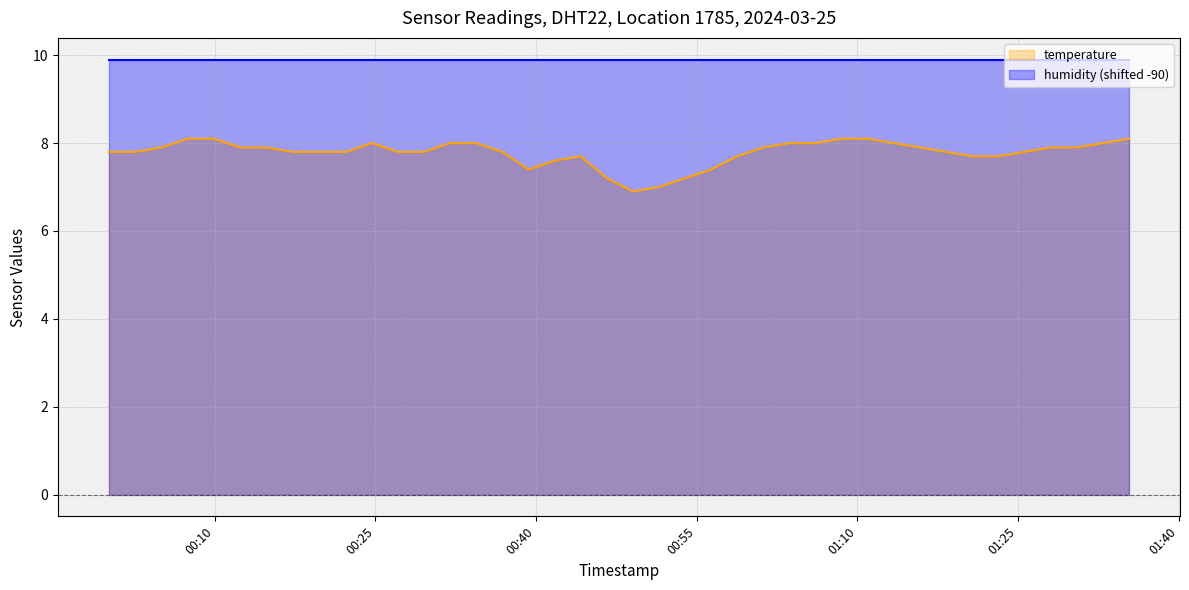

What is the minimum value for humidity (shifted -90)?

9.9